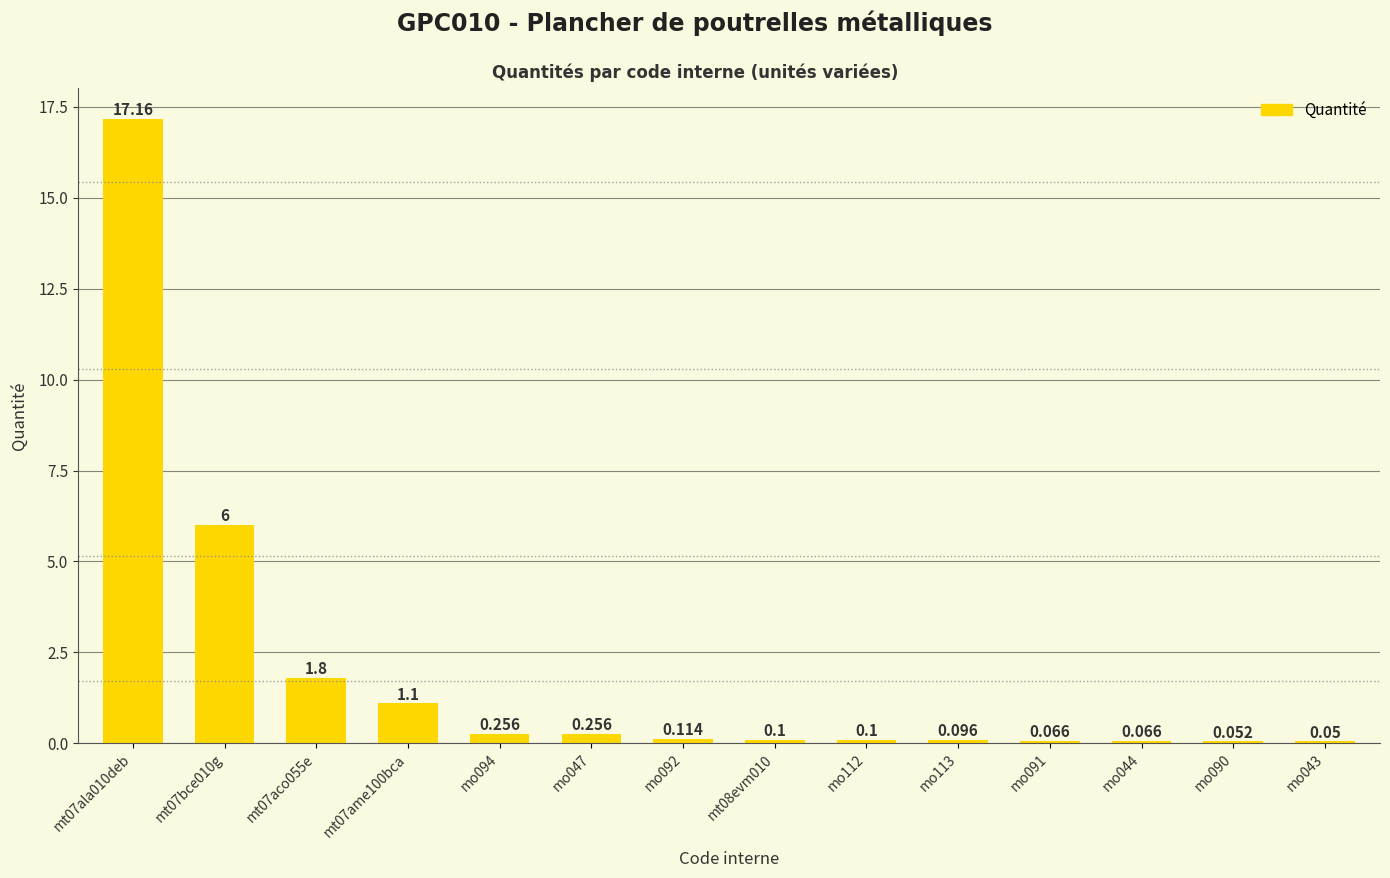

Are the bars grouped side by side (vs. stacked)?

No